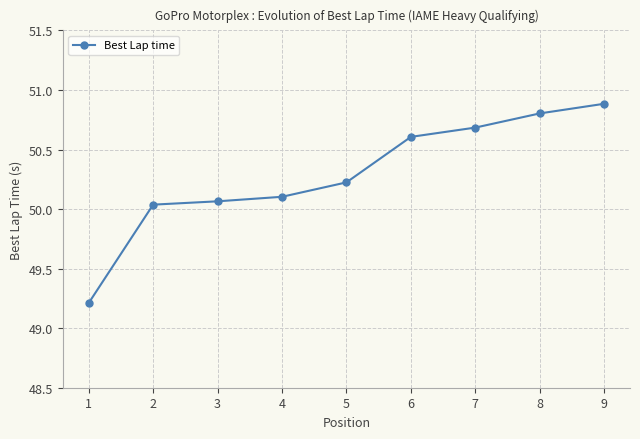

Which label corresponds to the smallest value in the chart?

1